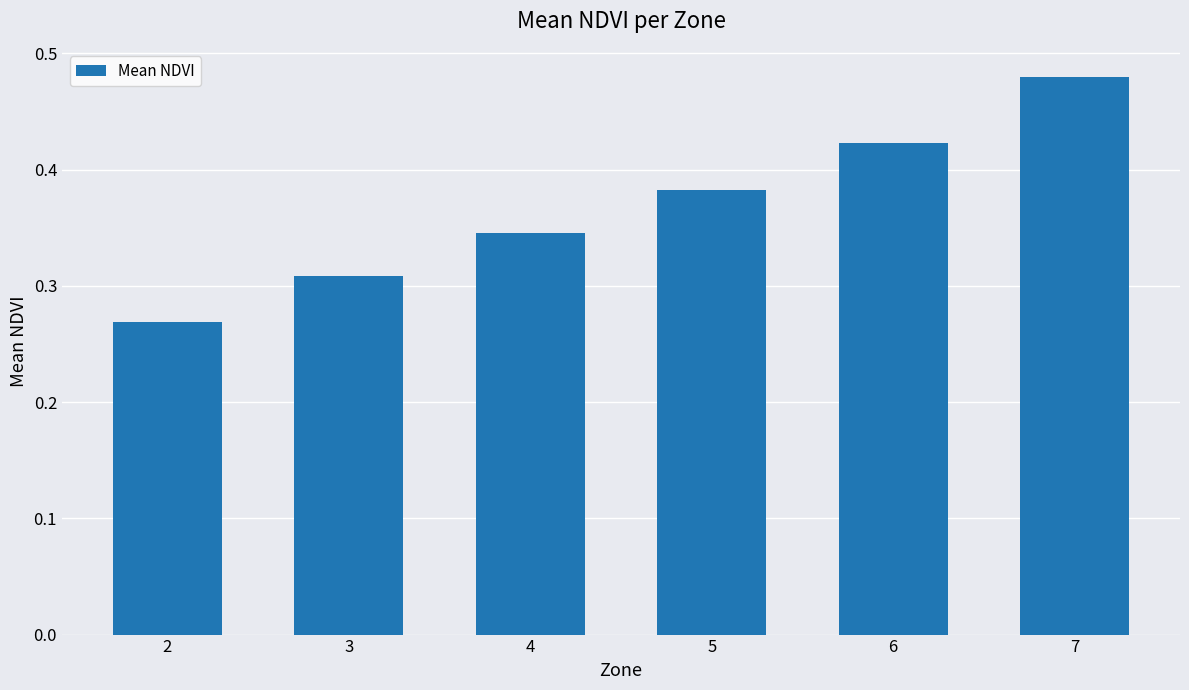

At which category does the chart reach its peak across all series?

7